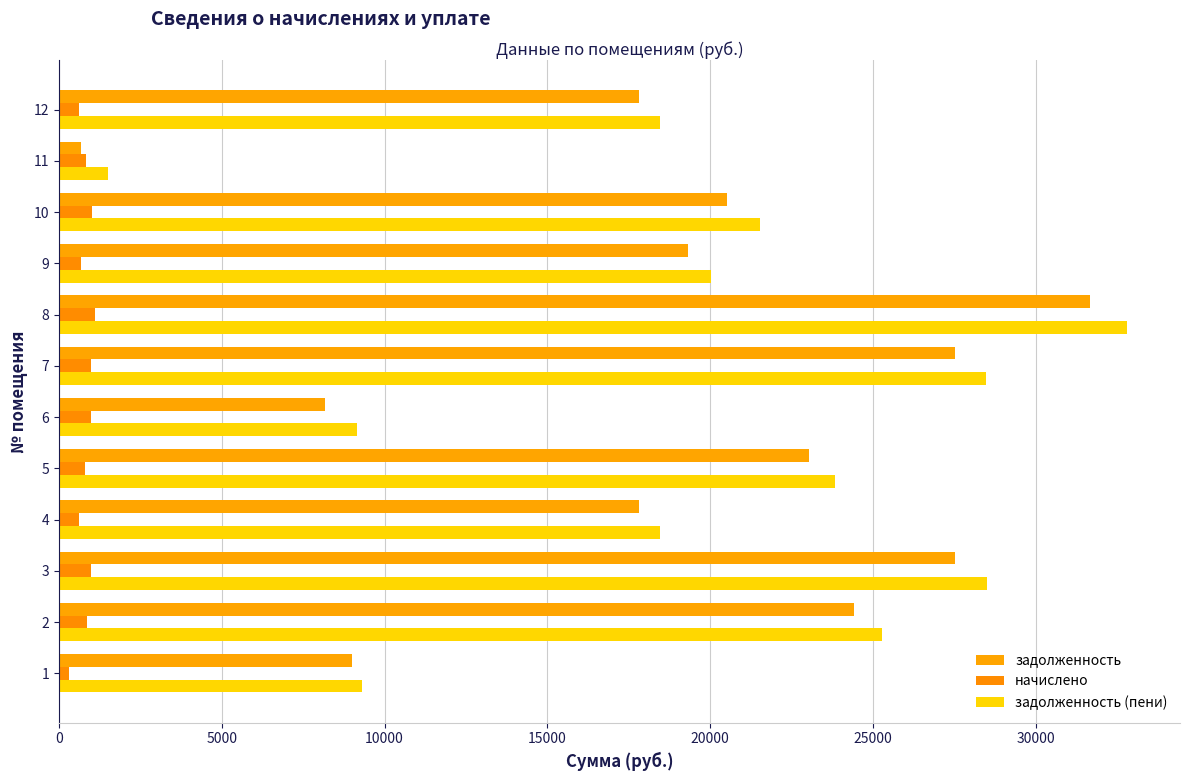

Count the number of data series in this chart.

3